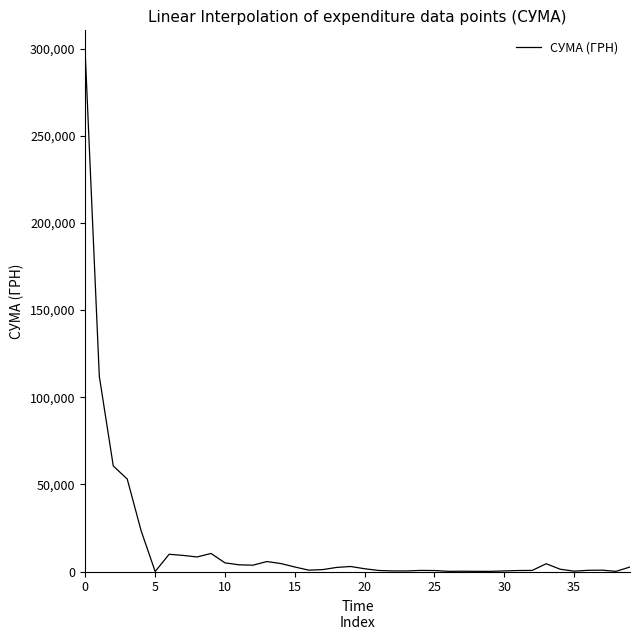

What is the greatest value displayed?

295638.6